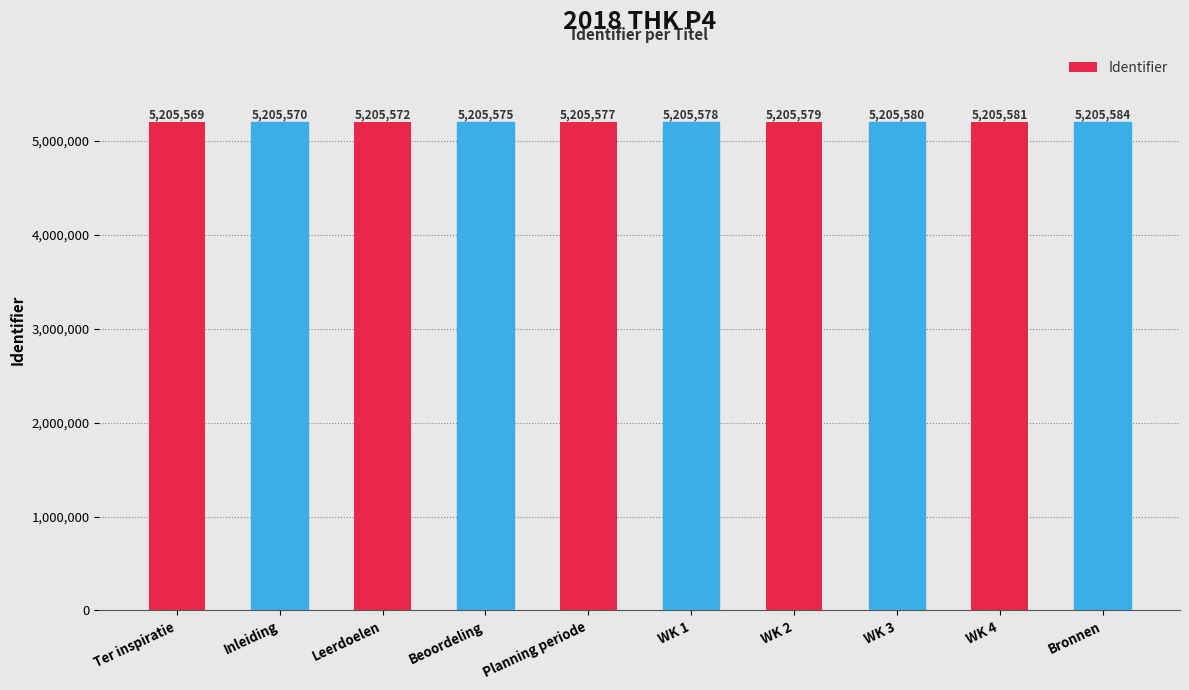

List the labels in order of value, smallest first.

Ter inspiratie, Inleiding, Leerdoelen, Beoordeling, Planning periode, WK 1, WK 2, WK 3, WK 4, Bronnen